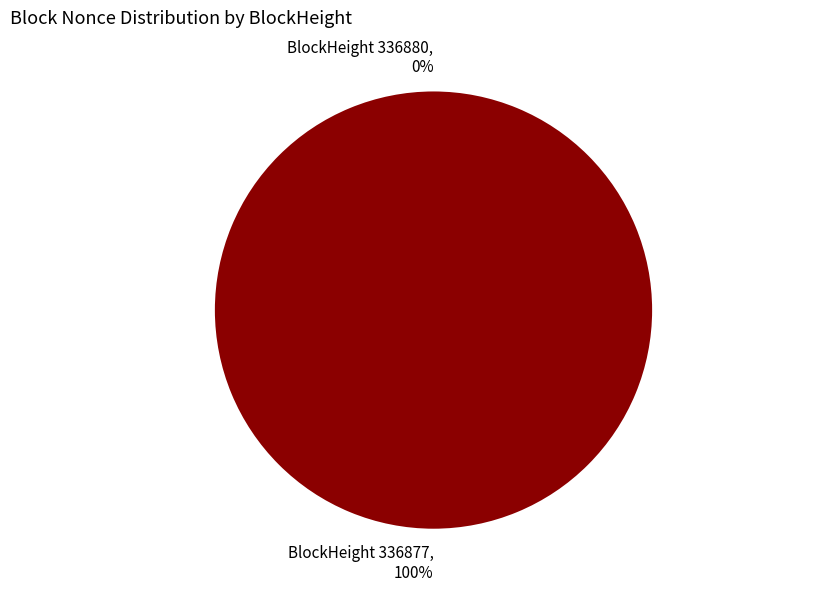

How many slices are in this pie chart?

2